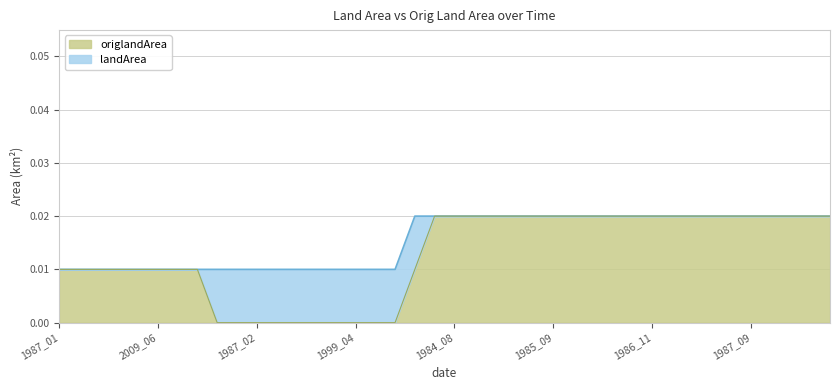

List the labels in order of landArea value, largest first.

1984_04, 1984_07, 1984_08, 1984_12, 1985_06, 1985_07, 1985_08, 1985_09, 1985_12, 1986_05, 1986_06, 1986_07, 1986_11, 1987_04, 1987_05, 1987_07, 1987_08, 1987_09, 1987_10, 1987_11, 1987_12, 1988_02, 1987_01, 1999_05, 1999_06, 2006_03, 2008_11, 2009_06, 2012_11, 2015_11, 1999_02, 2015_01, 1987_02, 1987_03, 1987_06, 1999_01, 1999_03, 1999_04, 1999_12, 2015_03